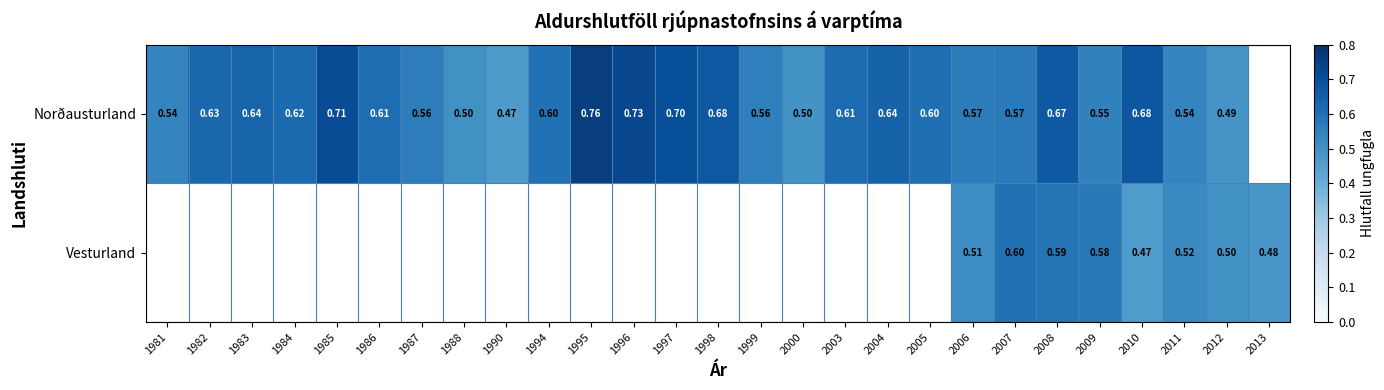

Is the value of Vesturland at 2013 greater than the value of Norðausturland at 2011?

No